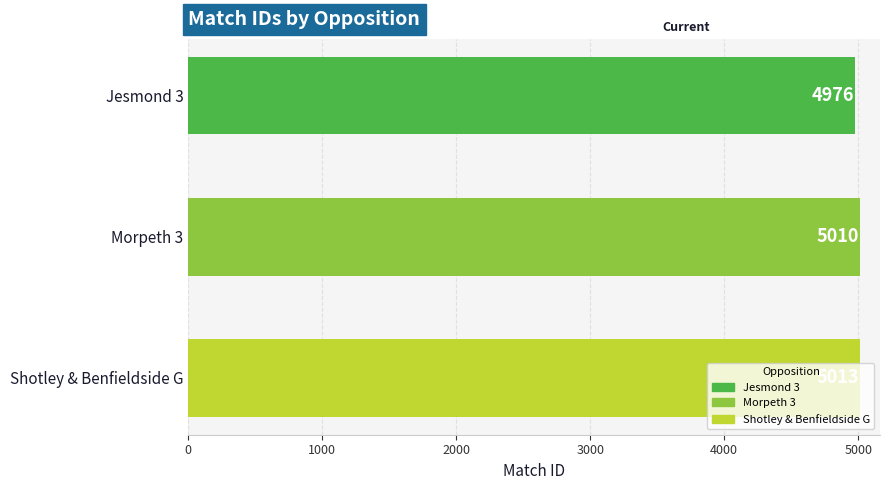

Does the chart contain stacked bars?

No